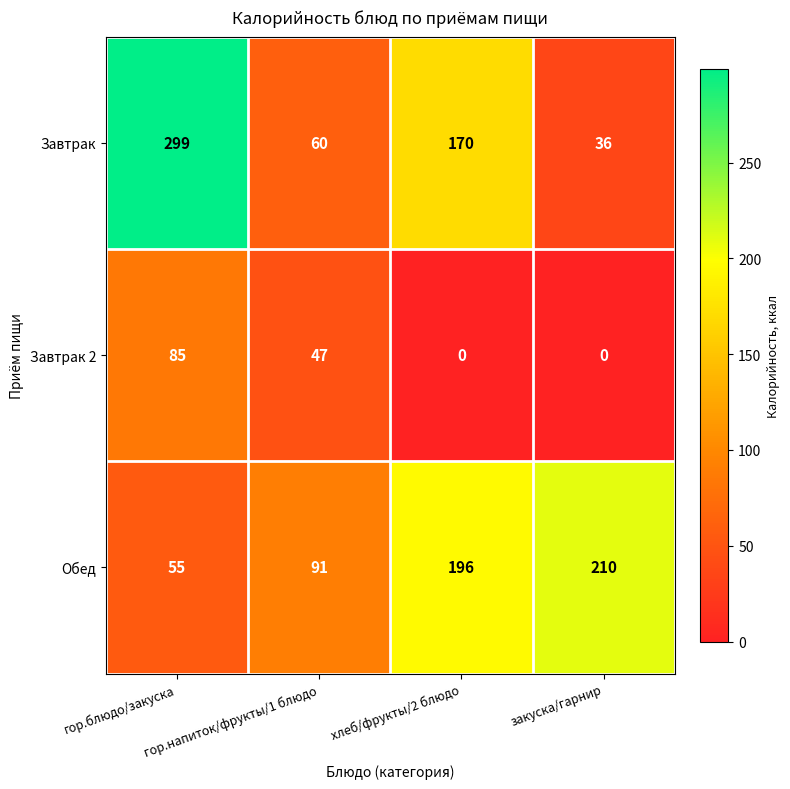

What is the average value of the Обед series?

138